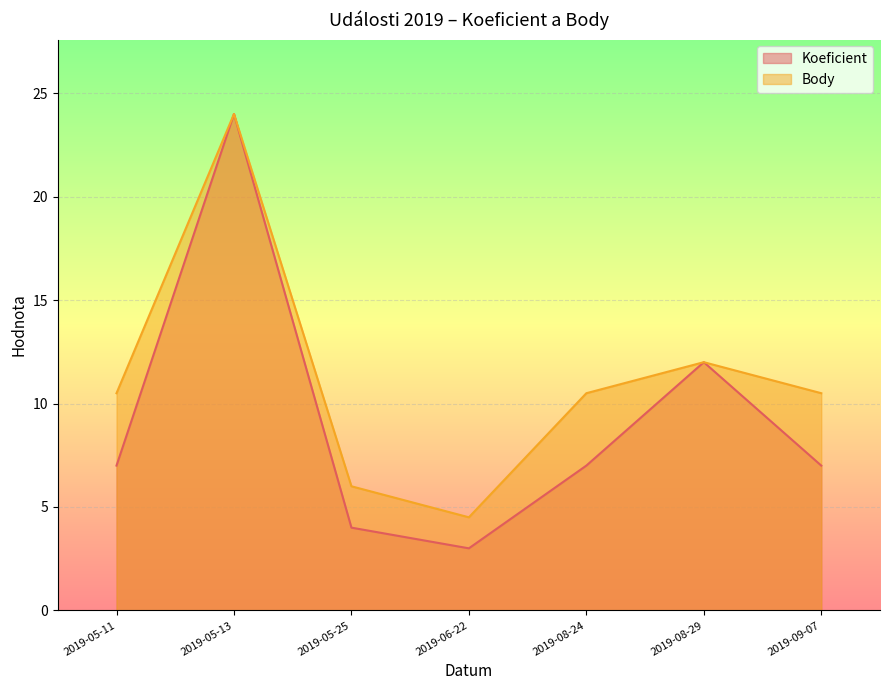

How many data points in Body are above 10?

5